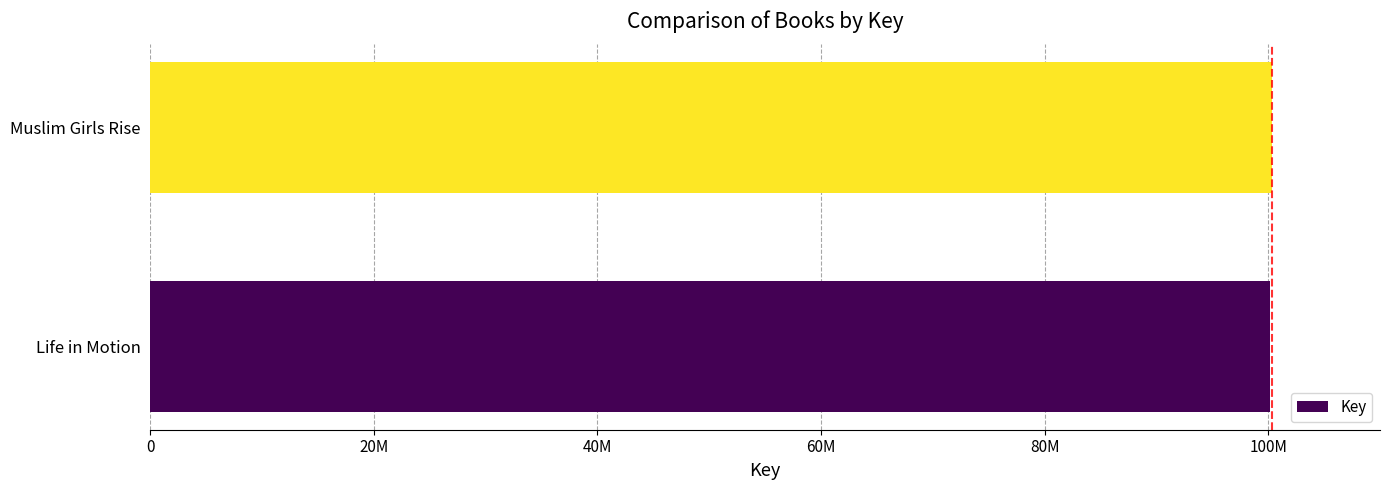

Are the bars horizontal?

Yes